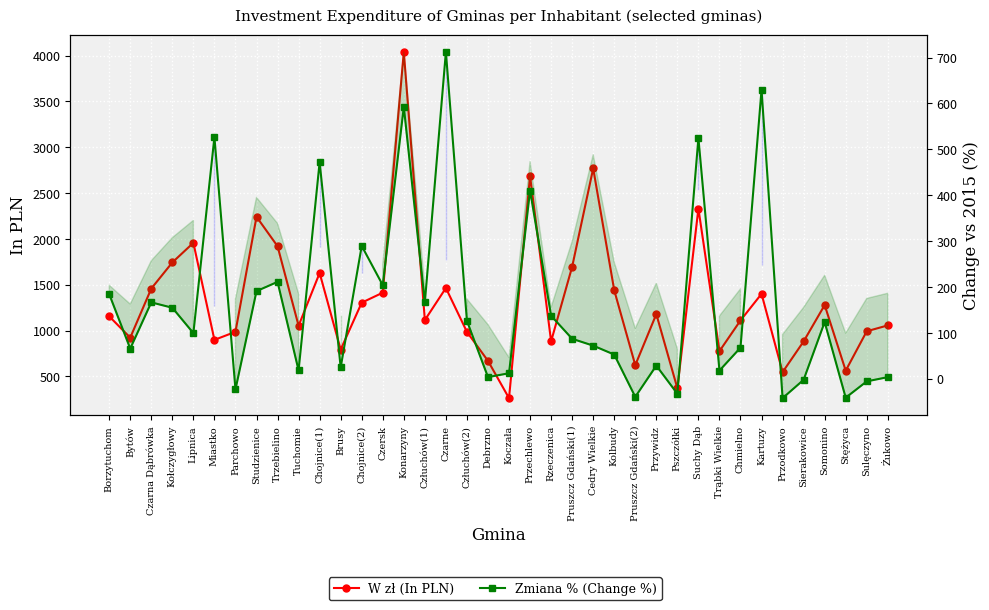

What is the average value of the W zł (In PLN) series?

1330.9